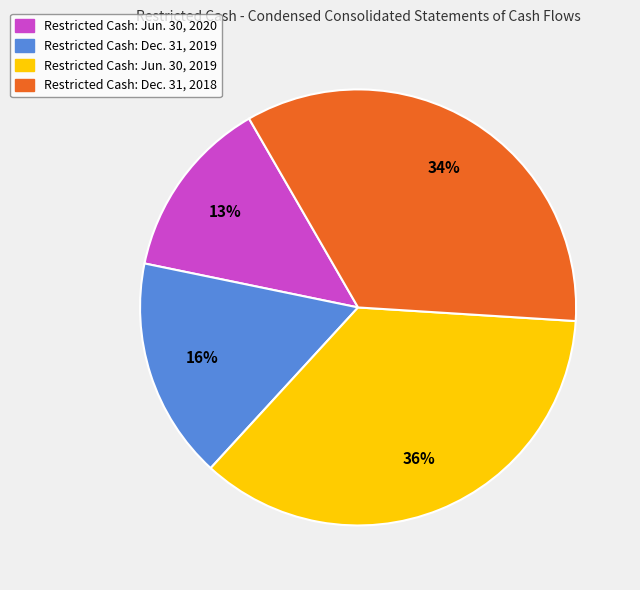

Which category has the smallest portion of the pie?

Restricted Cash: Jun. 30, 2020